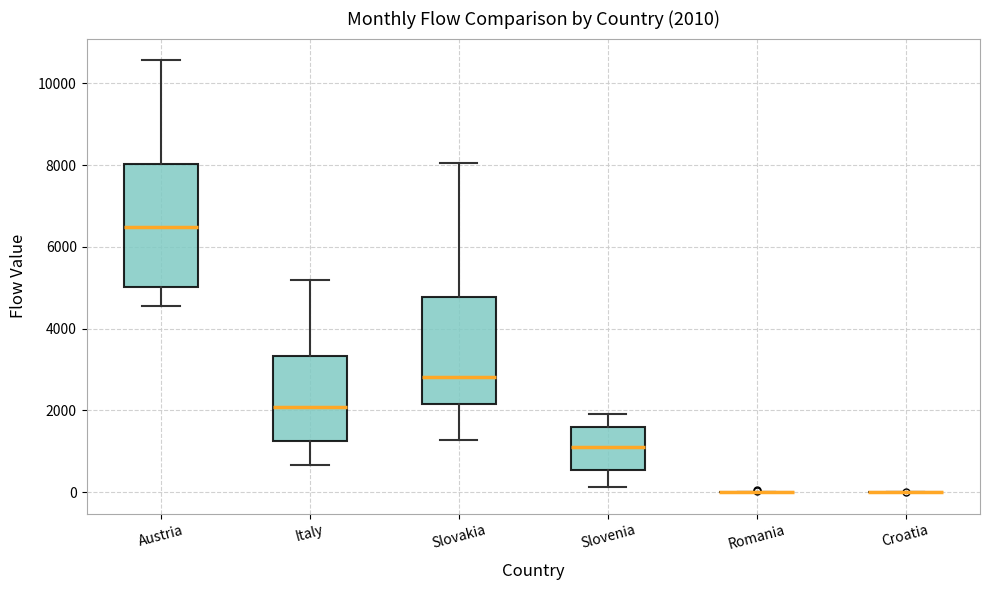

Comparing the boxes themselves (not the whiskers), which one is the tallest?

Austria